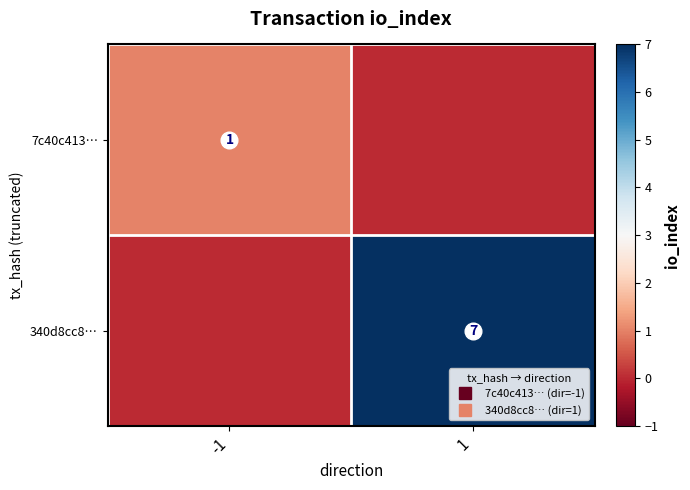

Is it true that 7c40c413… equals 2 at -1?

False